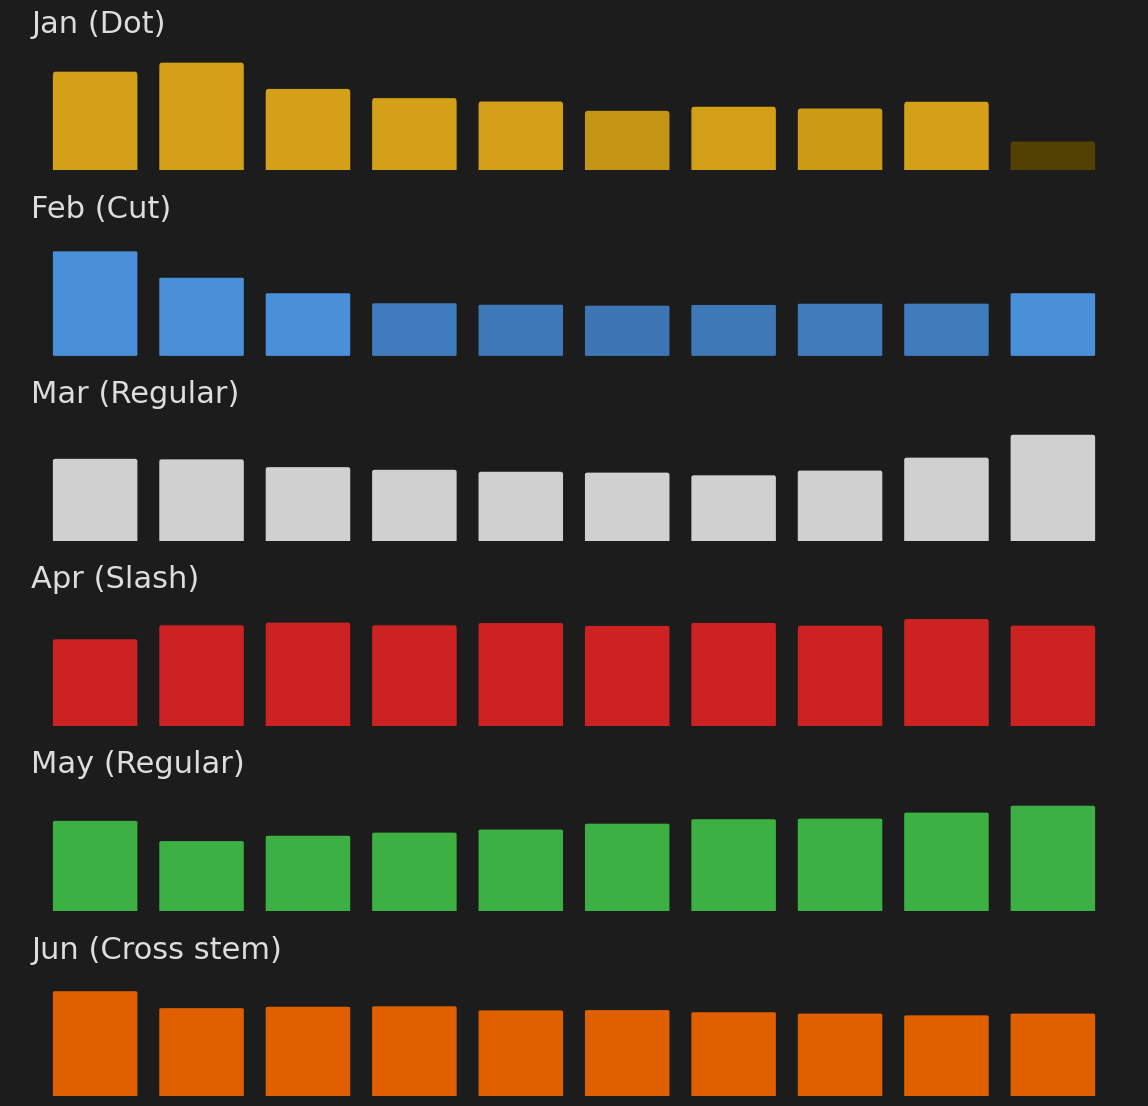

What is the spread (max minus min) of values at pct25?

2.1